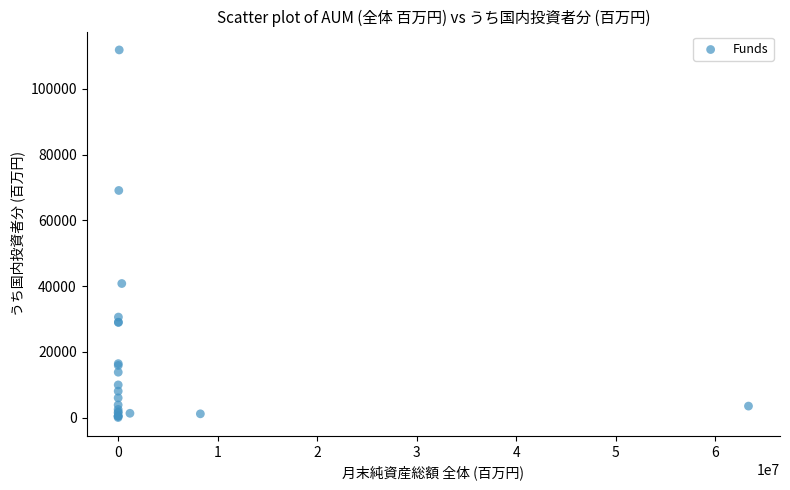

What Y value in the scatter plot is closest to 55925?

69088